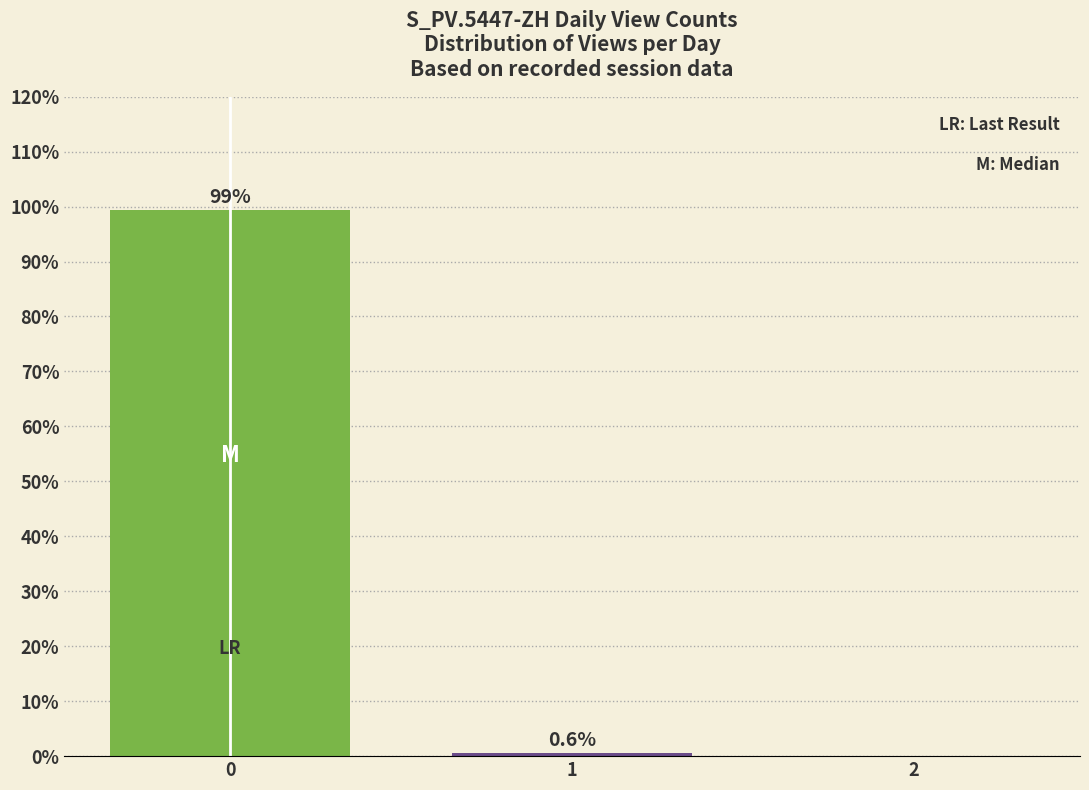

Reading left to right, what are all the values shown in this chart?

0=99.4	1=0.6	2=0.0